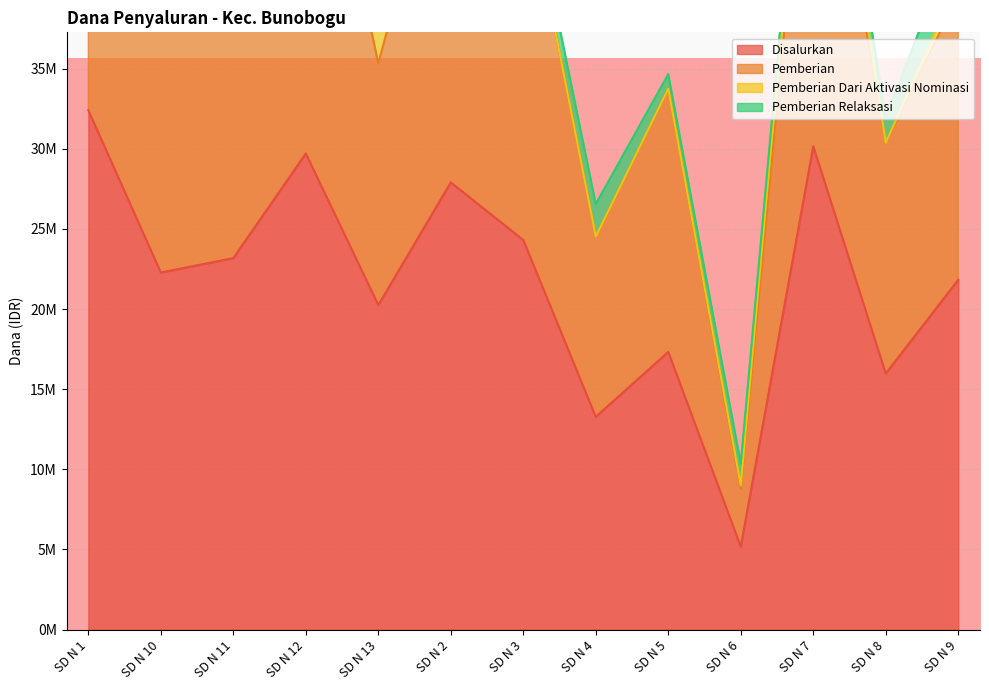

Does the chart display data point markers on the line(s)?

No